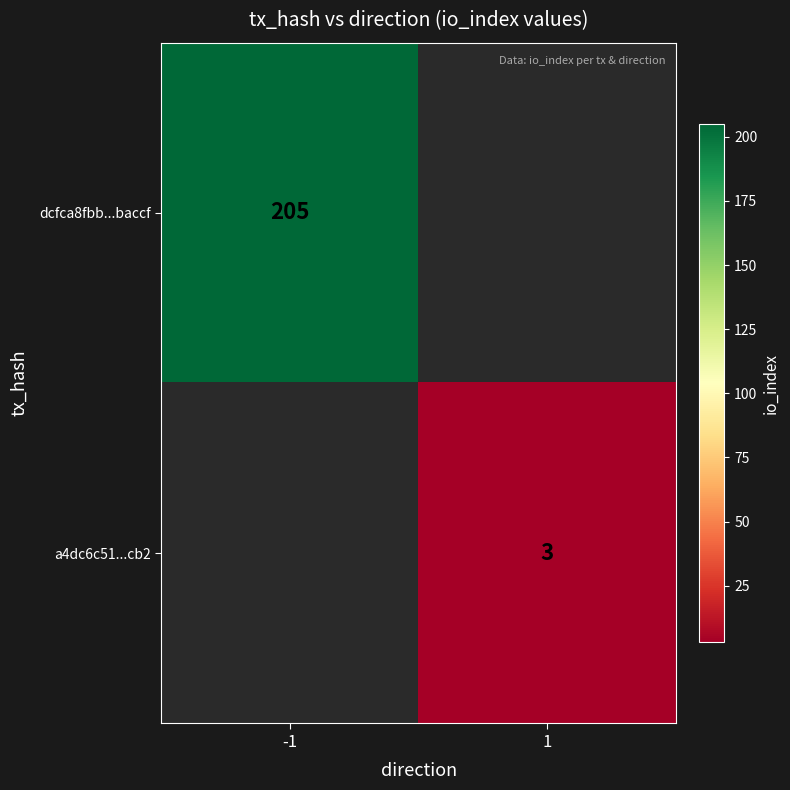

Count the number of data series in this chart.

2